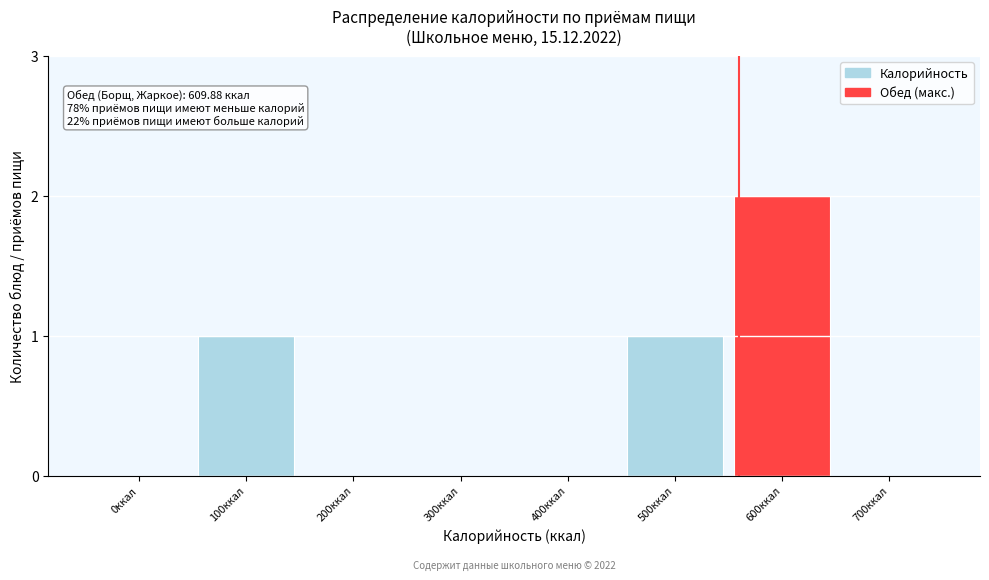

Reading right to left, extract all data points from this chart.

700ккал=0	600ккал=2	500ккал=1	400ккал=0	300ккал=0	200ккал=0	100ккал=1	0ккал=0